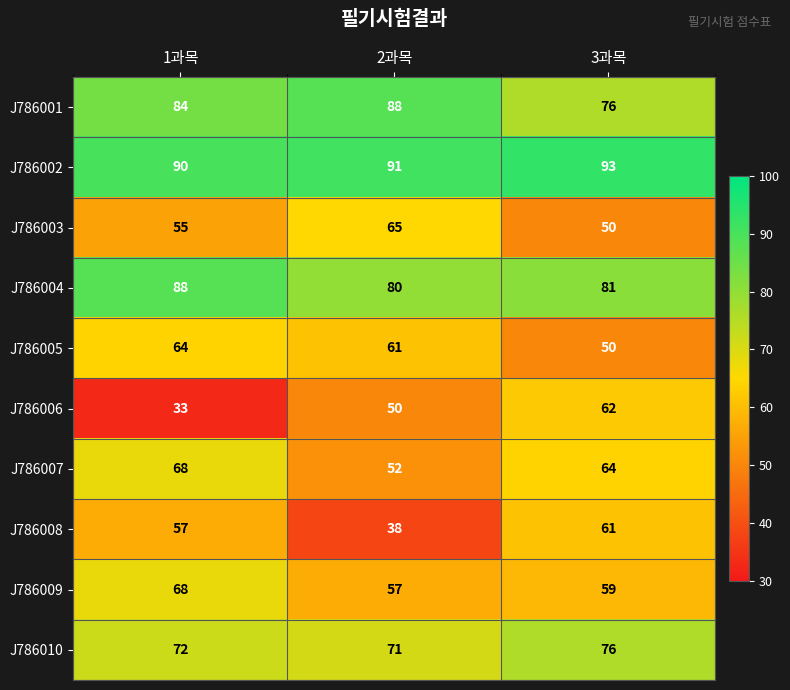

Which series has the largest total across all categories?

J786002